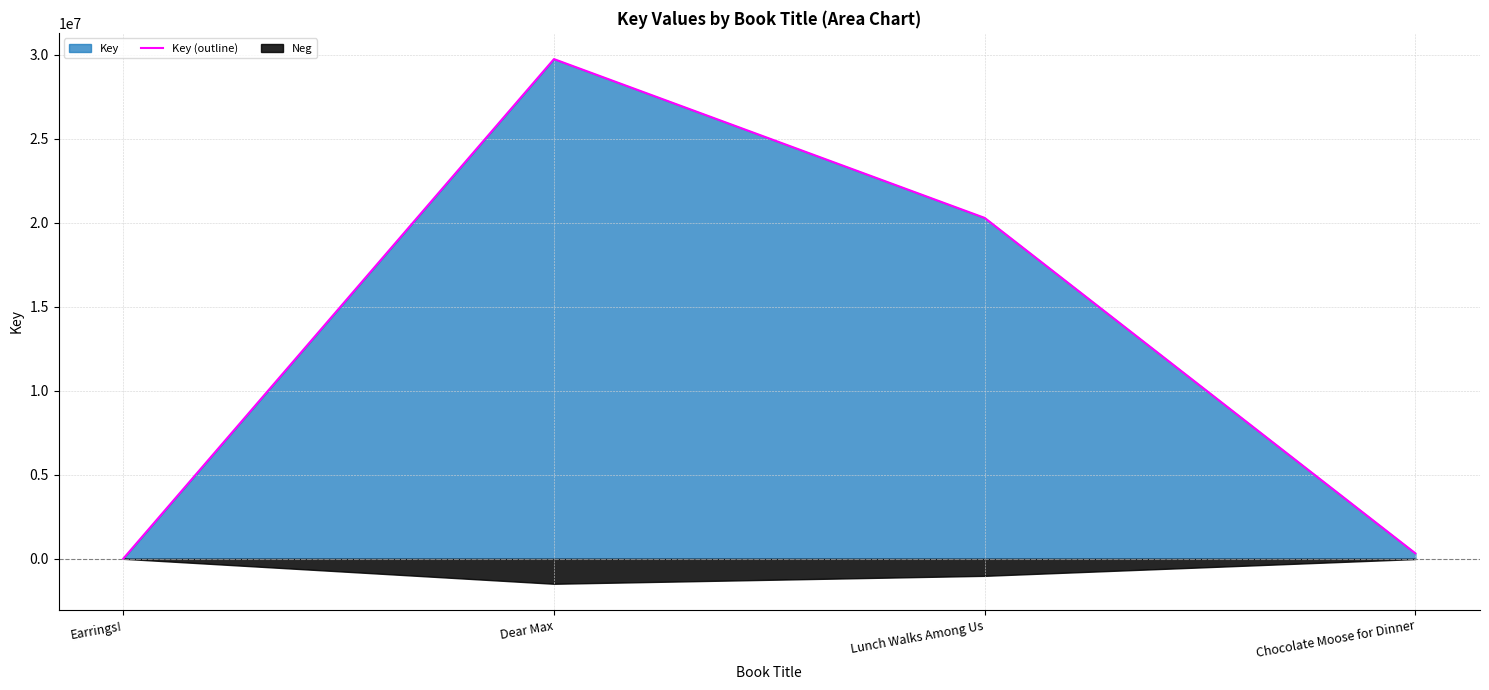

What is the label of the 3rd point from the right?

Dear Max